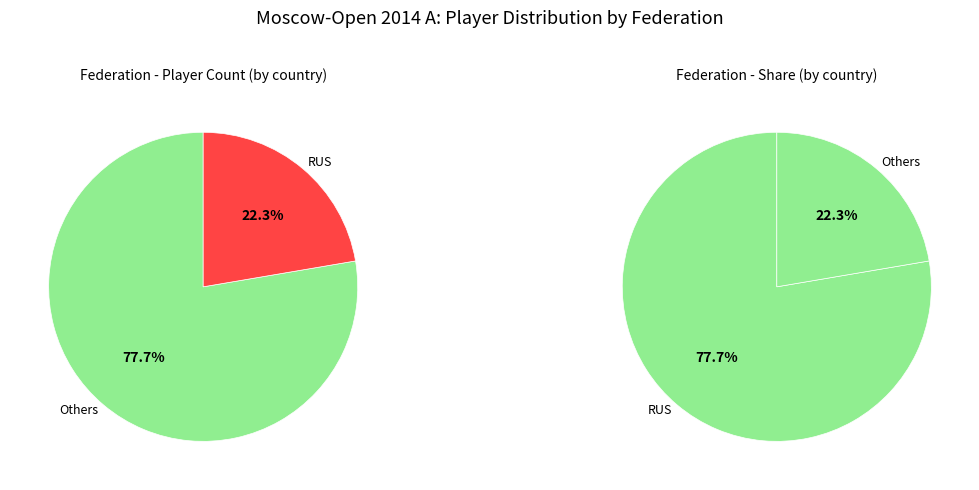

Does MGL account for over 50% of the chart?

No